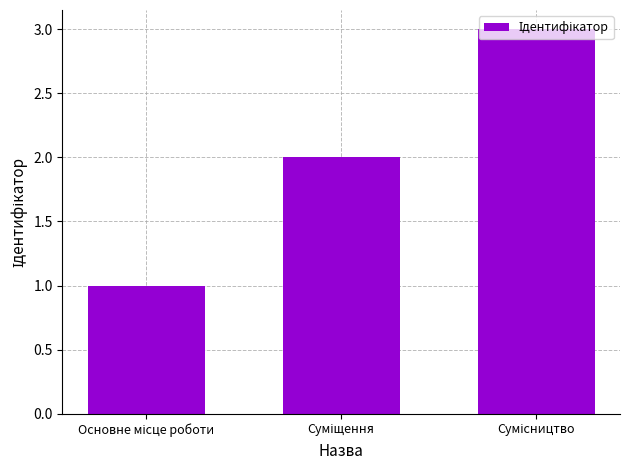

What is the difference between the maximum and minimum values?

2